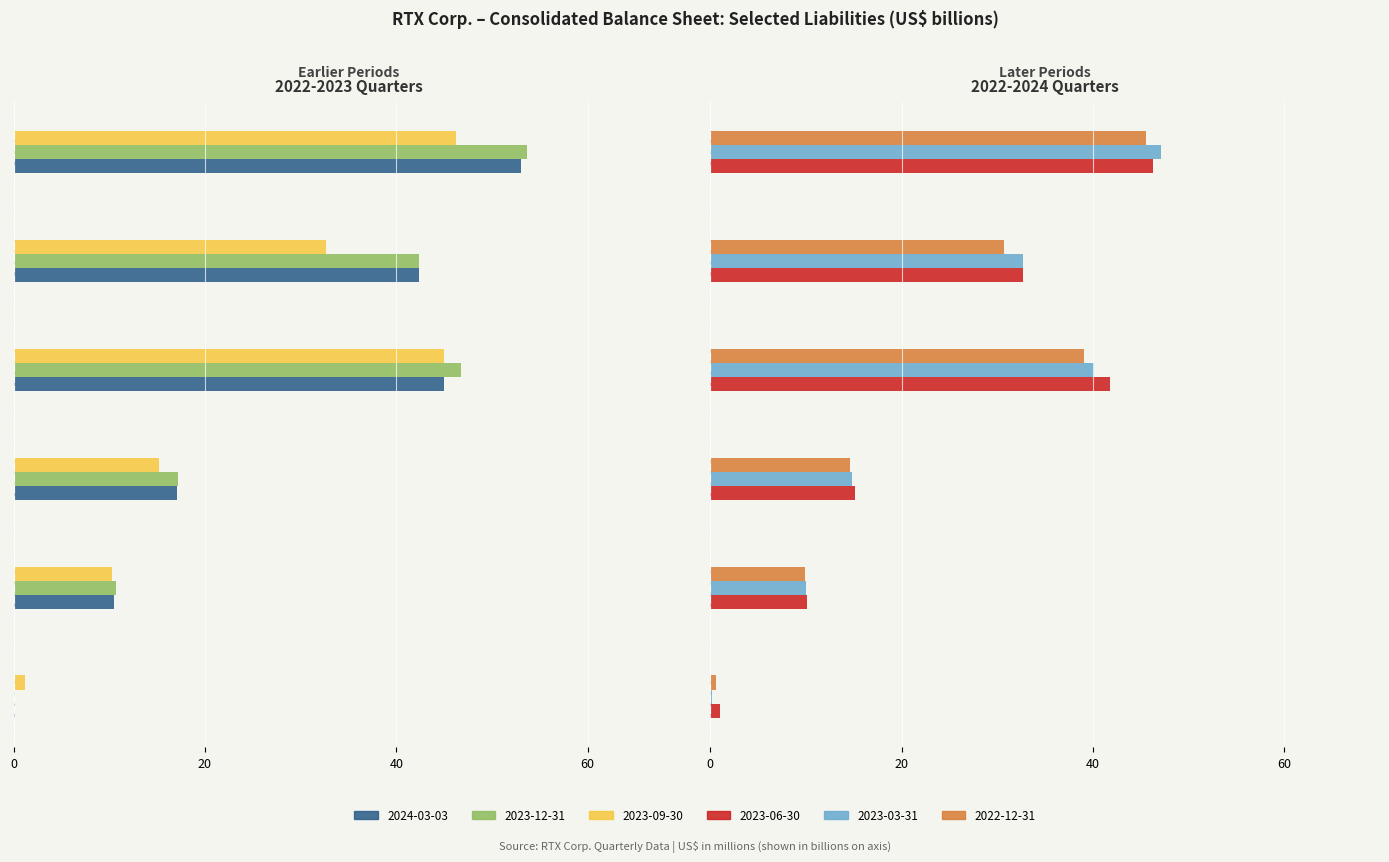

Does the chart contain stacked bars?

No